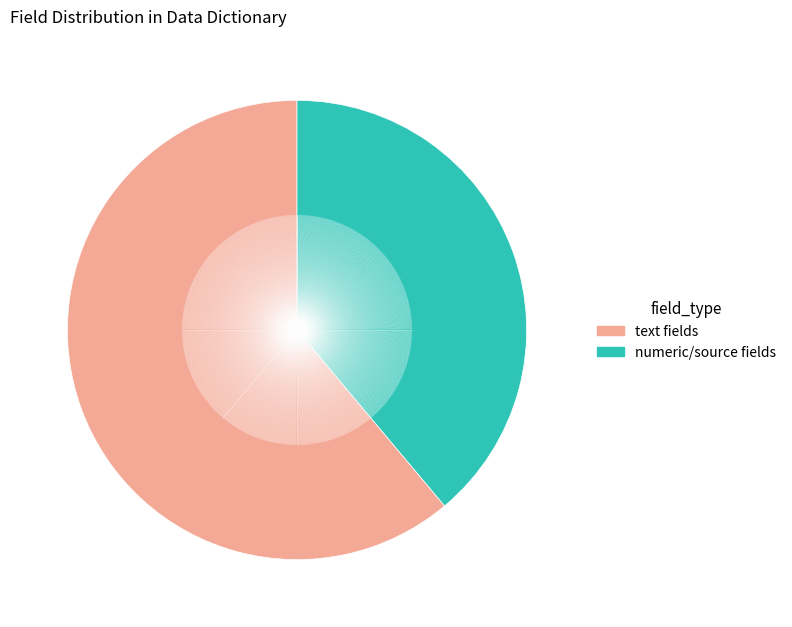

Is there a majority slice in this chart?

Yes